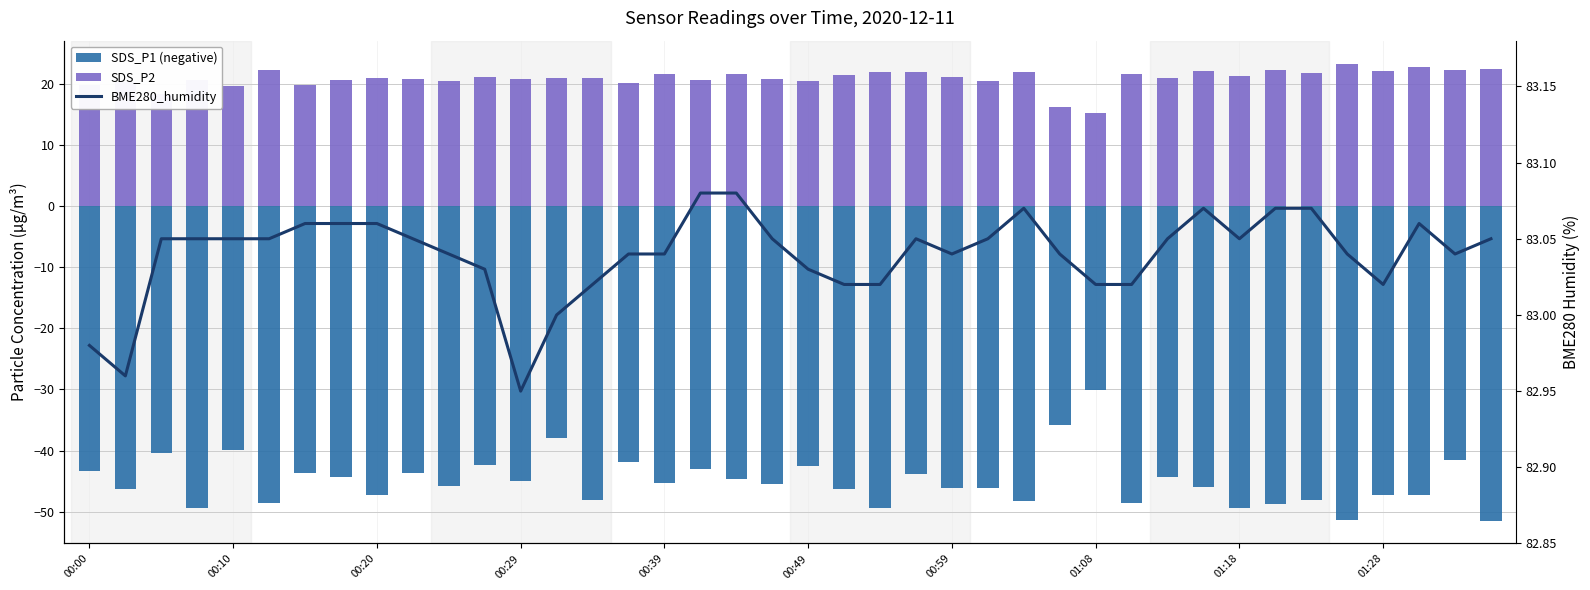

Is the value of BME280_humidity at 21 greater than the value of SDS_P1 (negative) at 31?

Yes